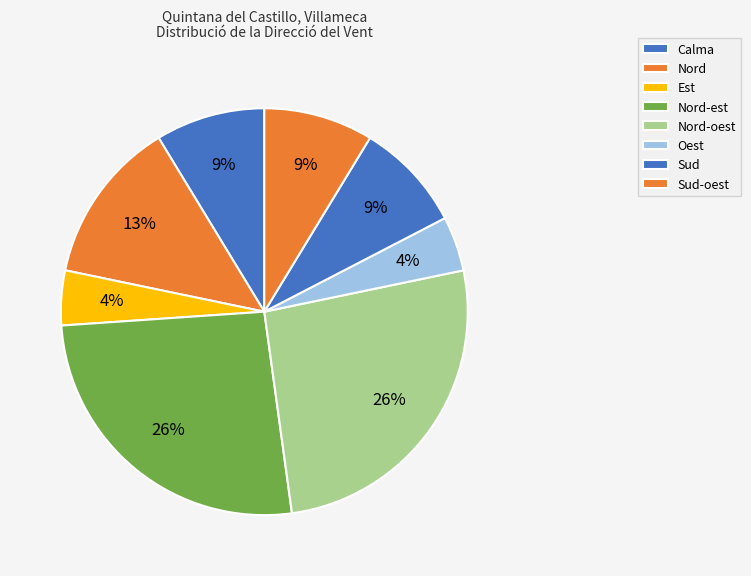

The Nord-est slice represents 11% of the pie. True or false?

False